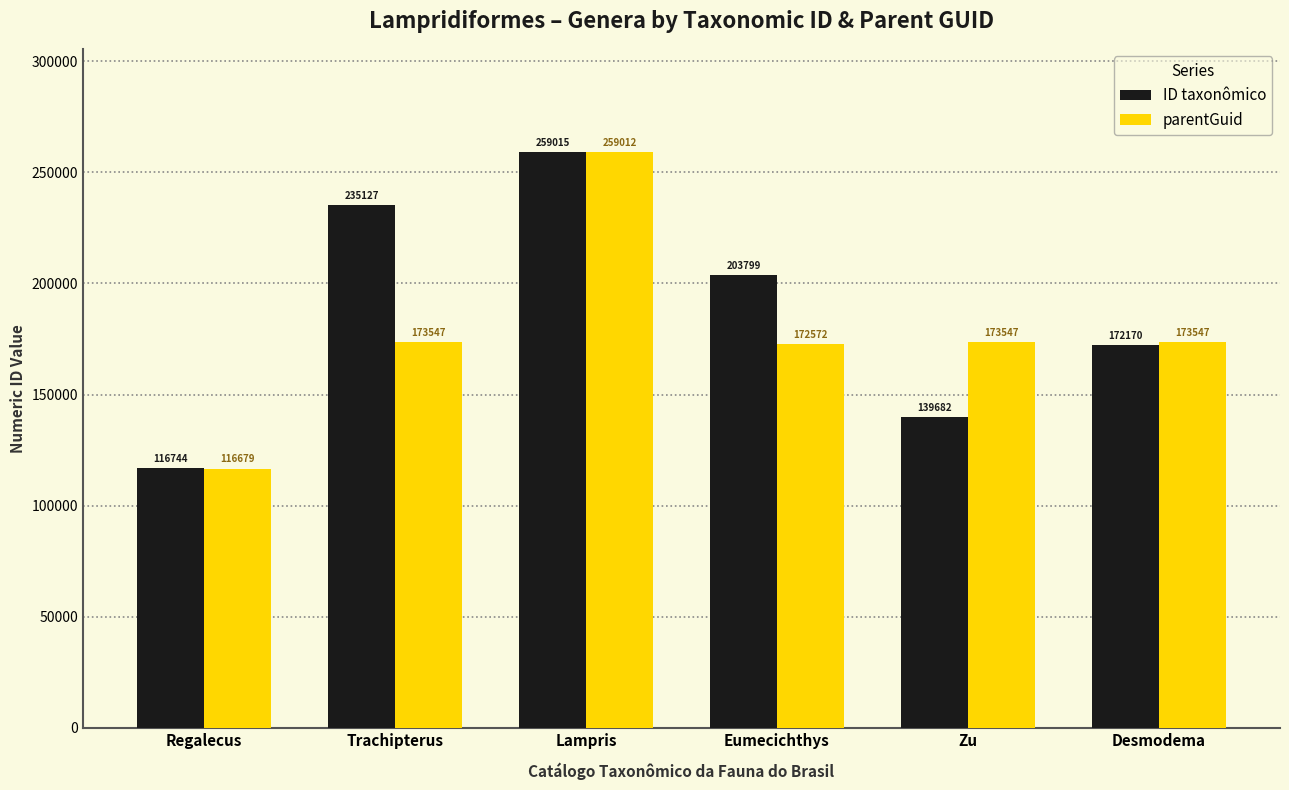

At how many categories does at least one series exceed 144735?

5